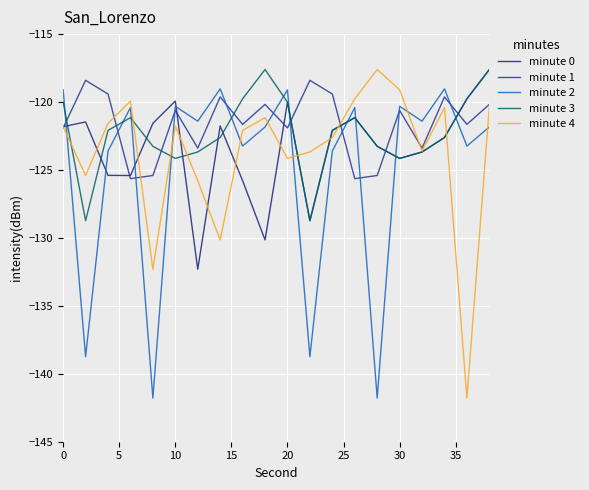

How many lines are shown in the chart?

5